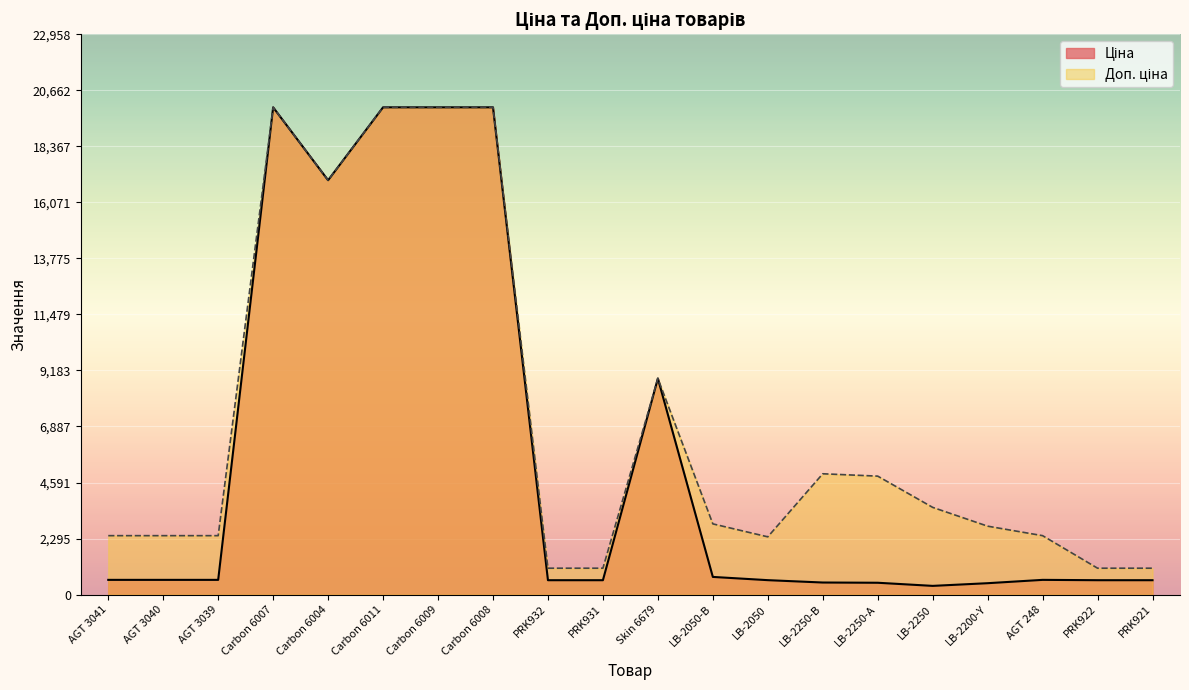

Which series changed the most between Carbon 6004 and Carbon 6008?

Ціна